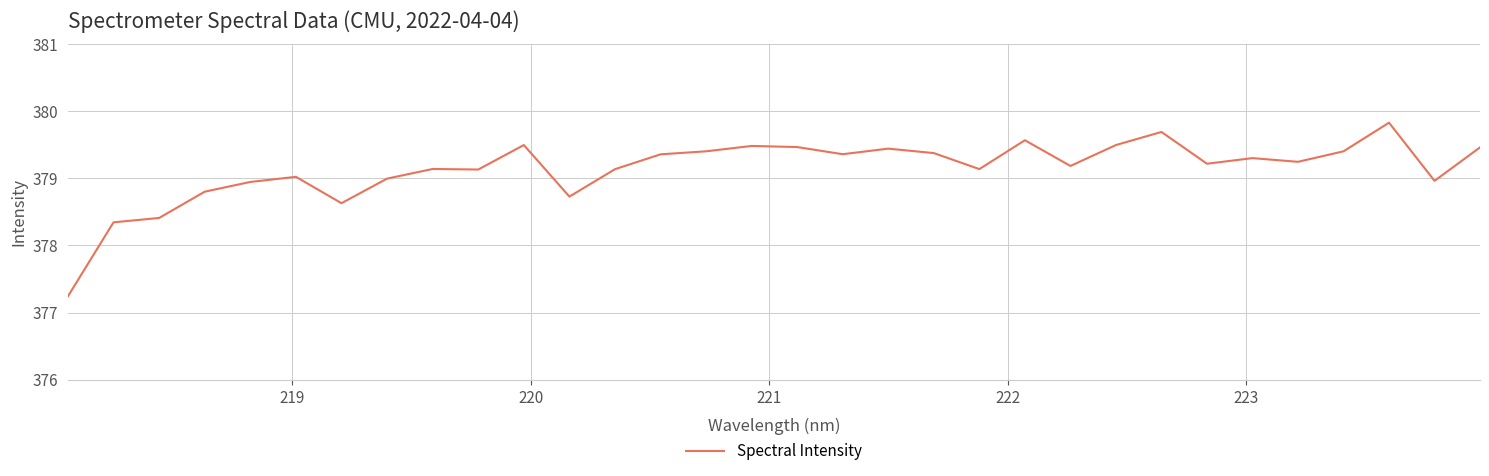

What is the difference between the maximum and minimum values?

2.6